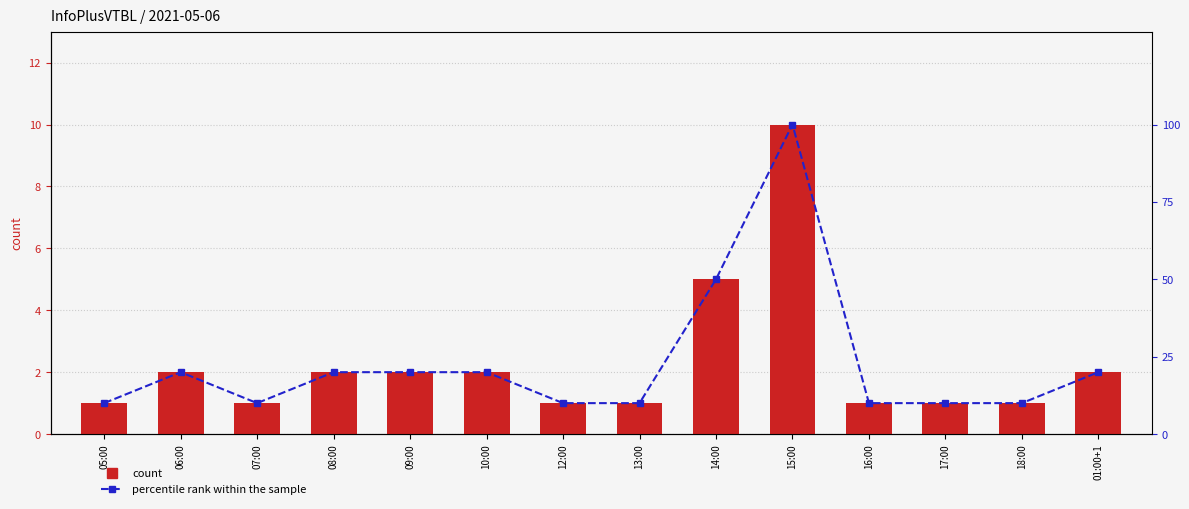

Count the count values in the range 1 to 2.

12